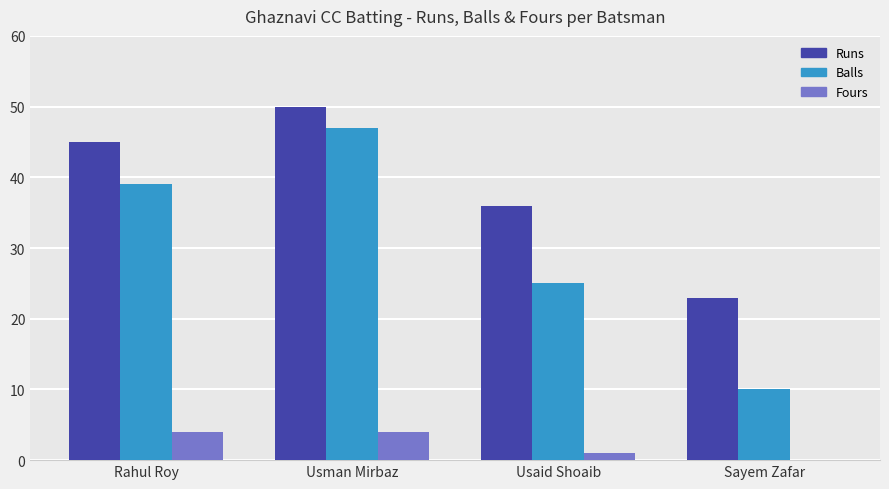

What is the sum of all Balls values?

121